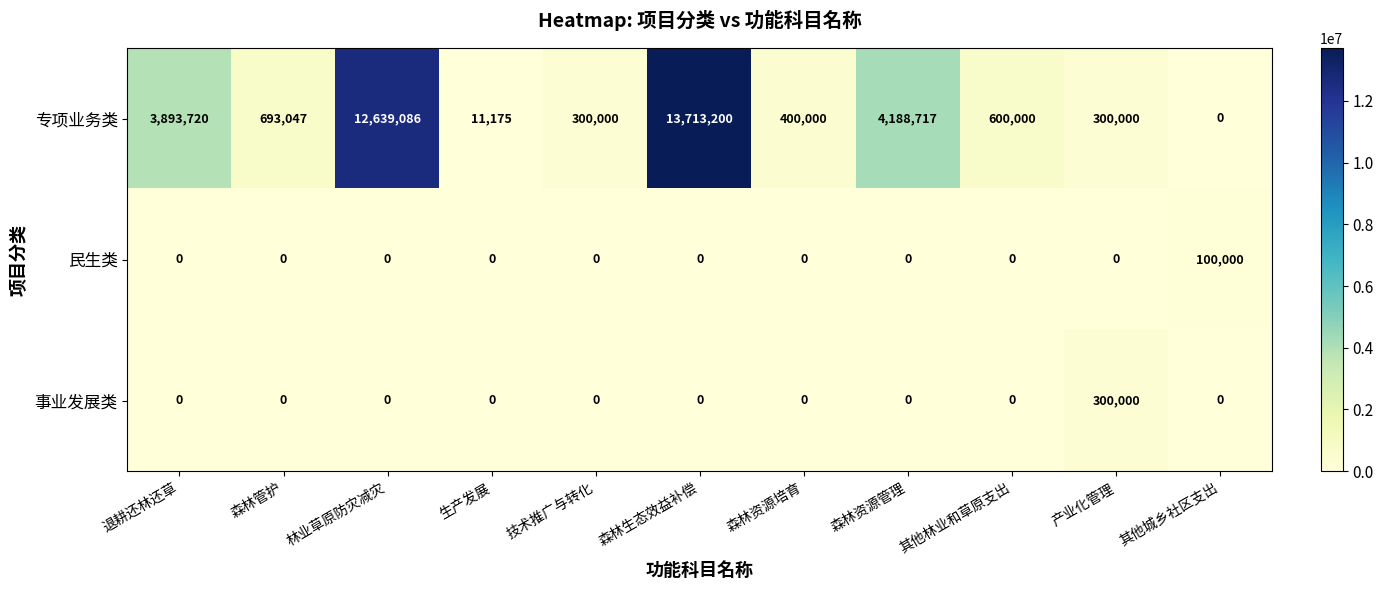

What is the maximum value shown in the chart?

13713200